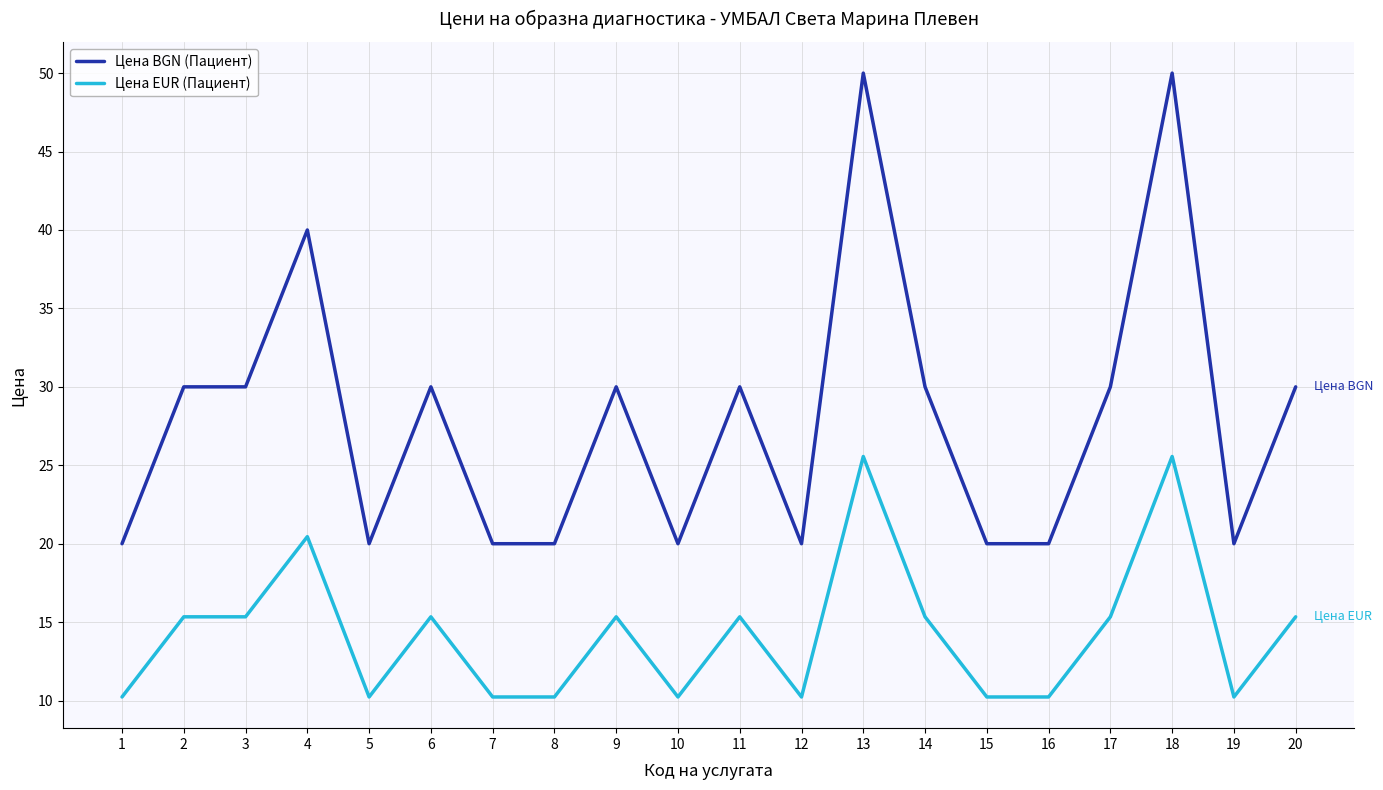

What are all the series names shown in the legend?

Цена BGN (Пациент), Цена EUR (Пациент)